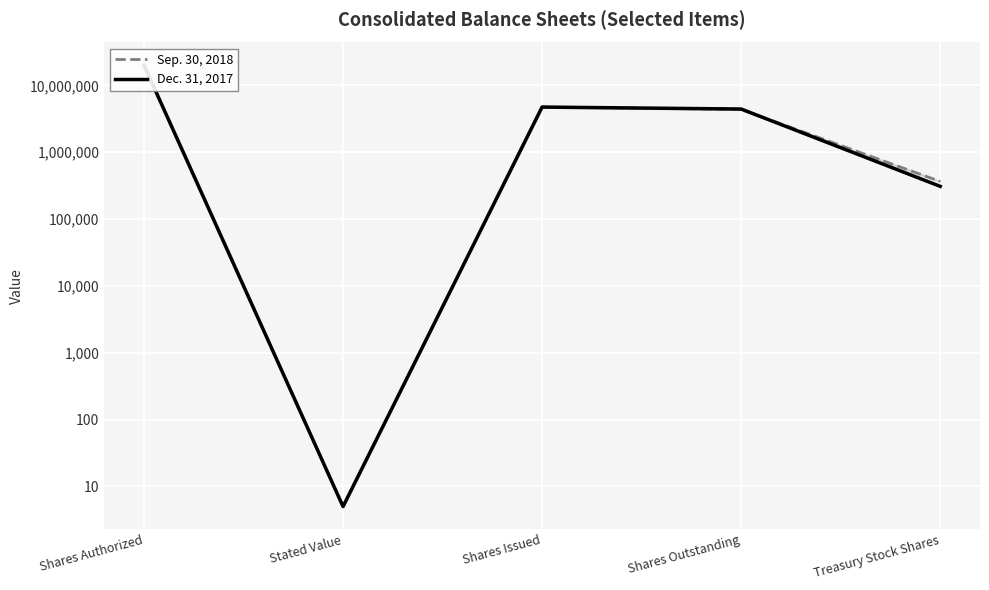

After their last crossing, which series has the higher values: Sep. 30, 2018 or Dec. 31, 2017?

Sep. 30, 2018